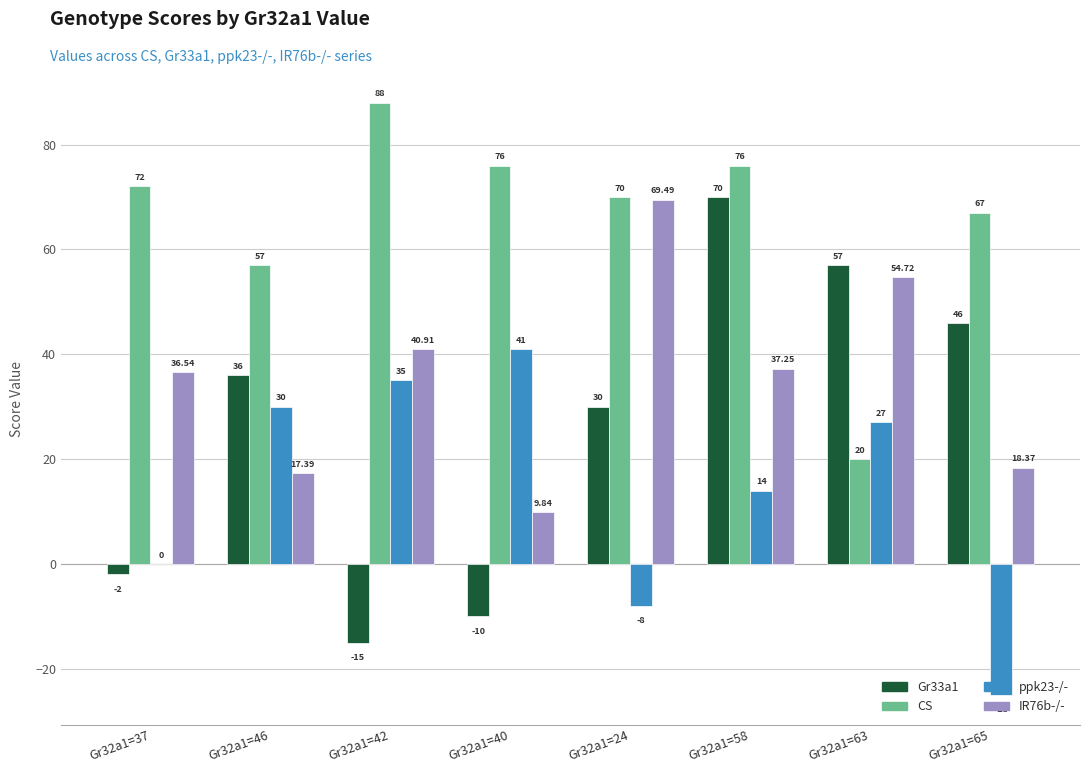

Where is CS nearest to the value 54?

Gr32a1=46